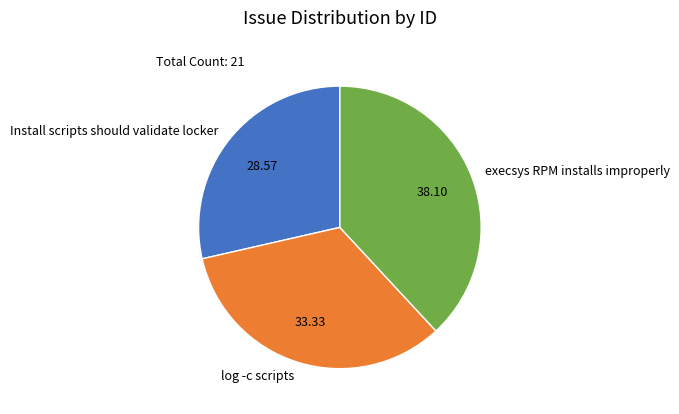

Is execsys RPM installs improperly the majority of the pie?

No